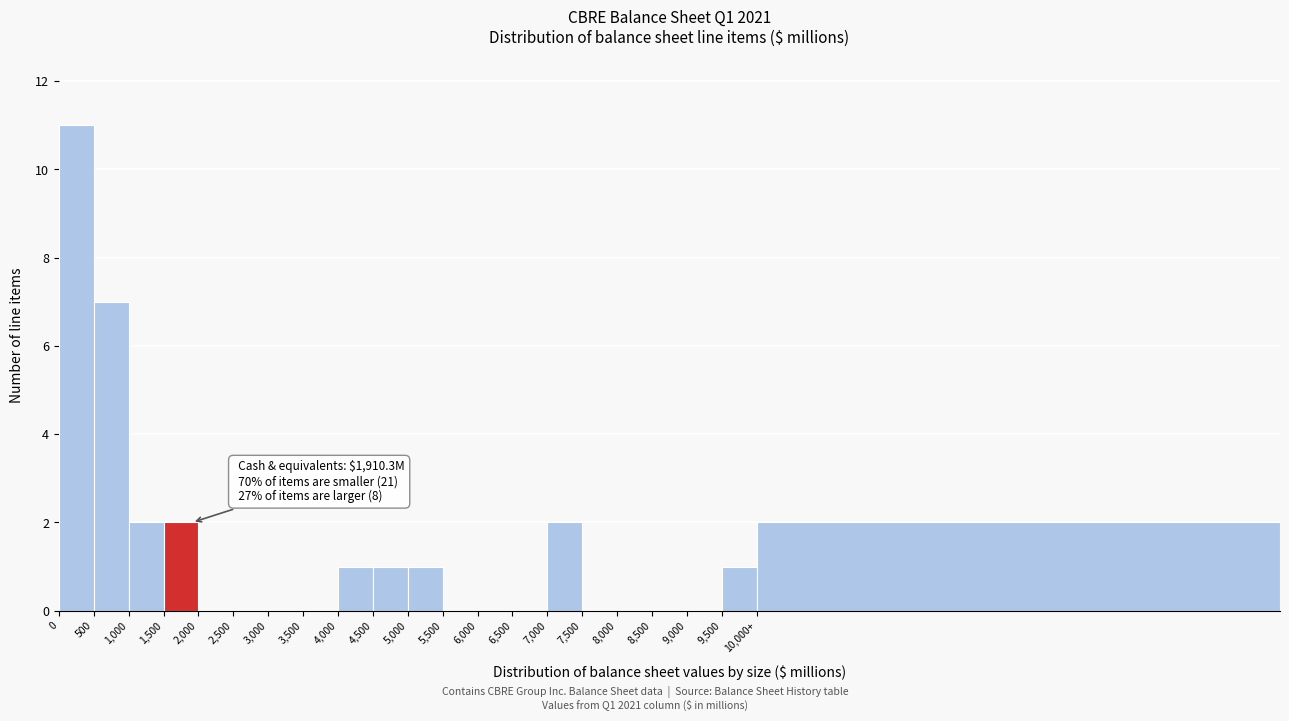

Reading left to right, extract all data points from this chart.

0=11	500=7	1,000=2	1,500=2	2,000=0	2,500=0	3,000=0	3,500=0	4,000=1	4,500=1	5,000=1	5,500=0	6,000=0	6,500=0	7,000=2	7,500=0	8,000=0	8,500=0	9,000=0	9,500=1	10,000+=2